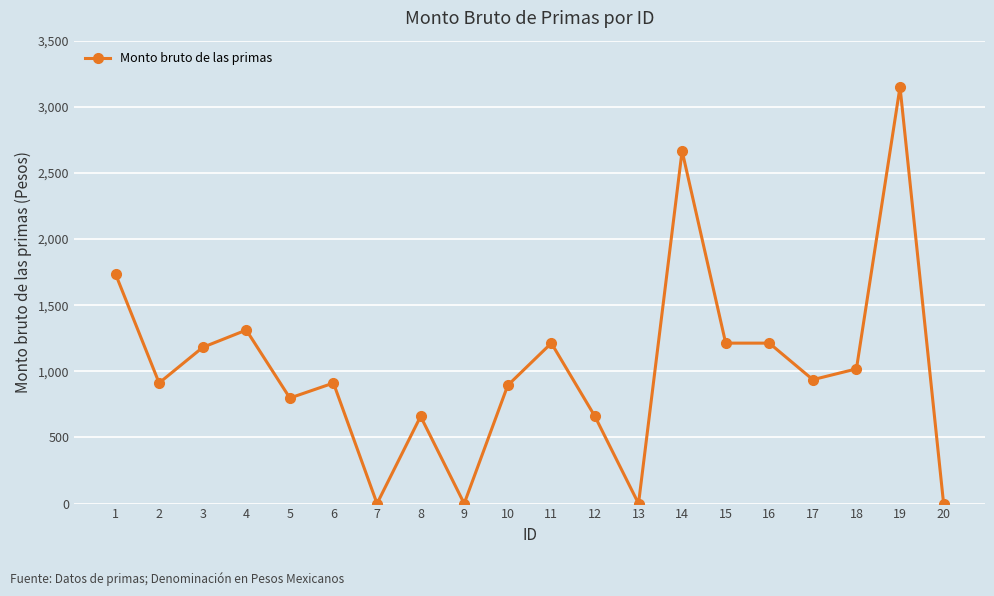

What is the value of the 6th point from the left?

911.4